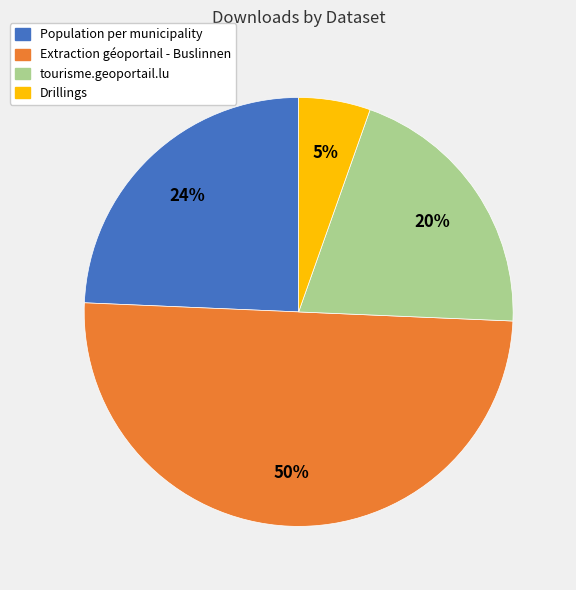

What is the smallest slice in the pie chart?

Drillings